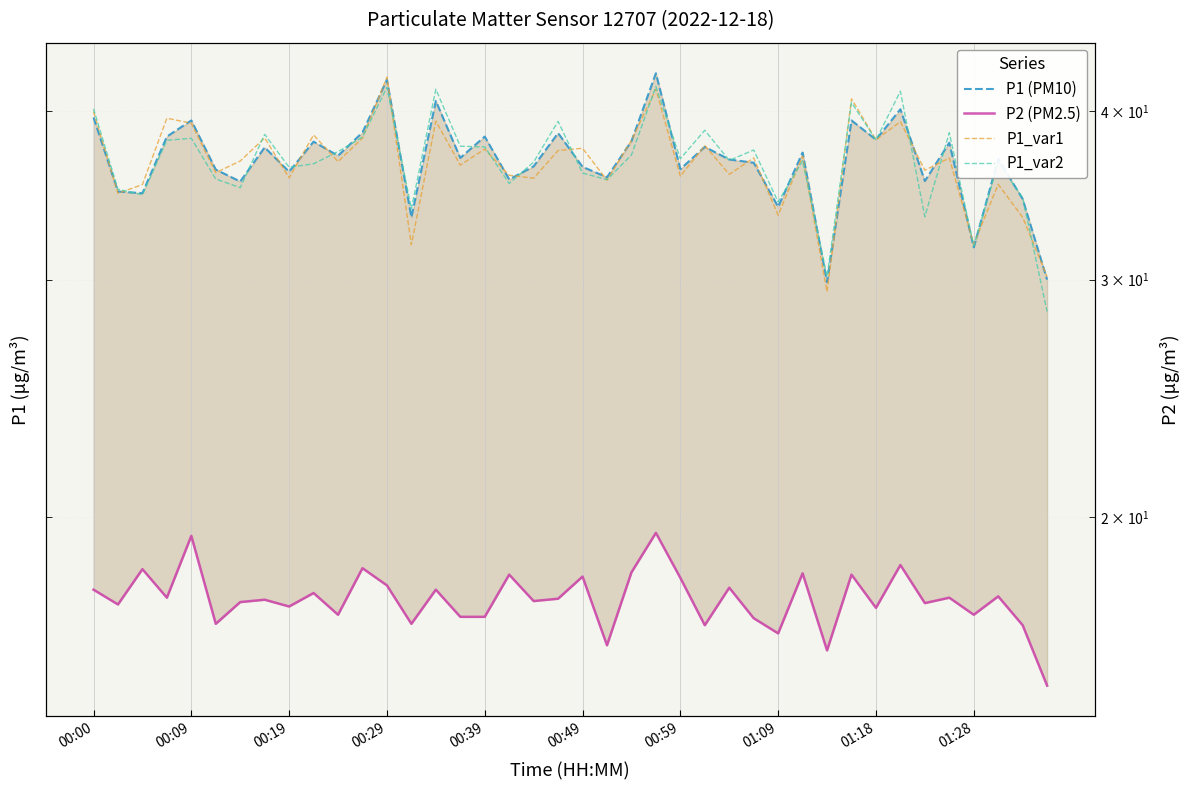

Rank the series at 00:59 from highest to lowest value.

P1_var2, P1 (PM10), P1_var1, P2 (PM2.5)